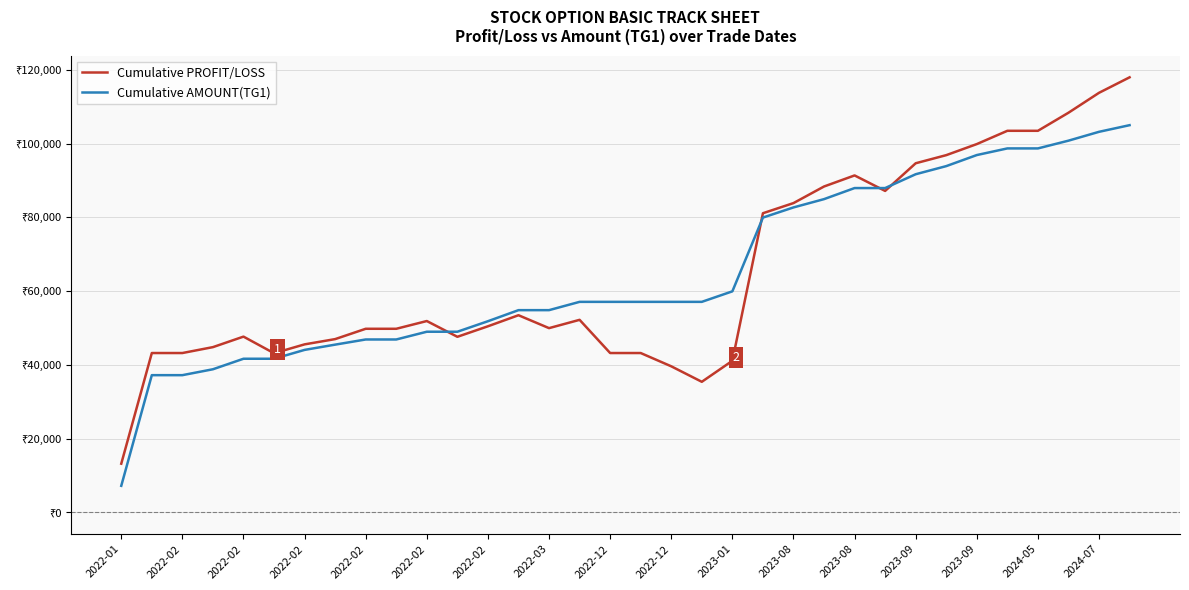

True or false: Cumulative AMOUNT(TG1) has more than 2 interior local peaks.

False